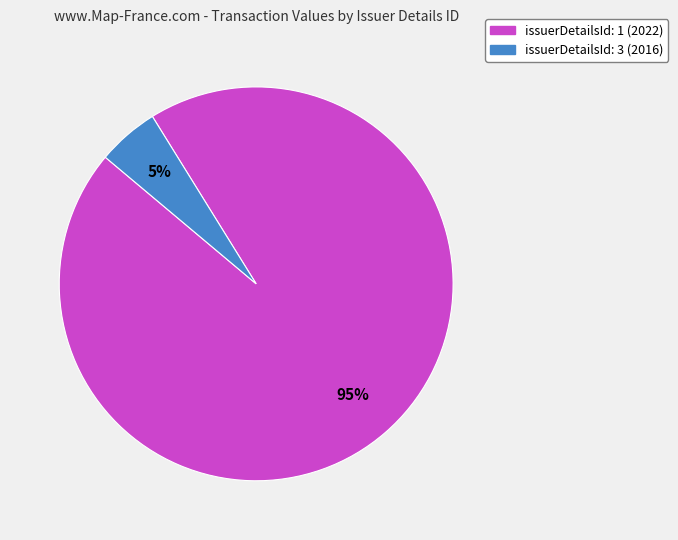

Does issuerDetailsId: 1 account for over 50% of the chart?

Yes